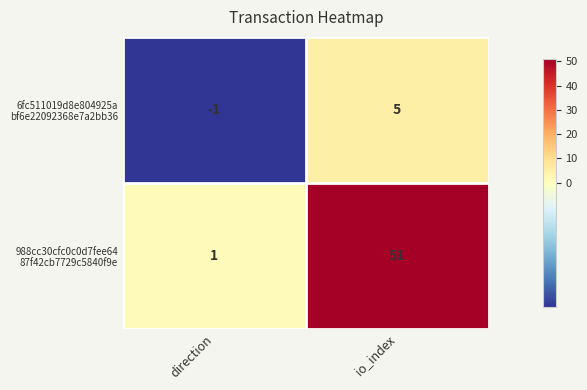

At how many categories does at least one series exceed 36?

1